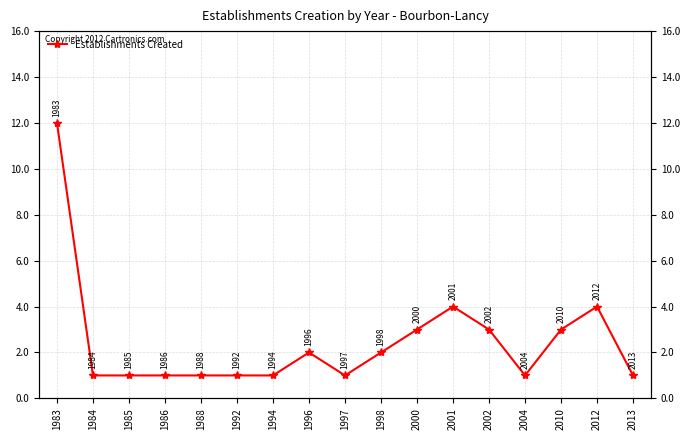

Which category has the highest value across all series?

1983